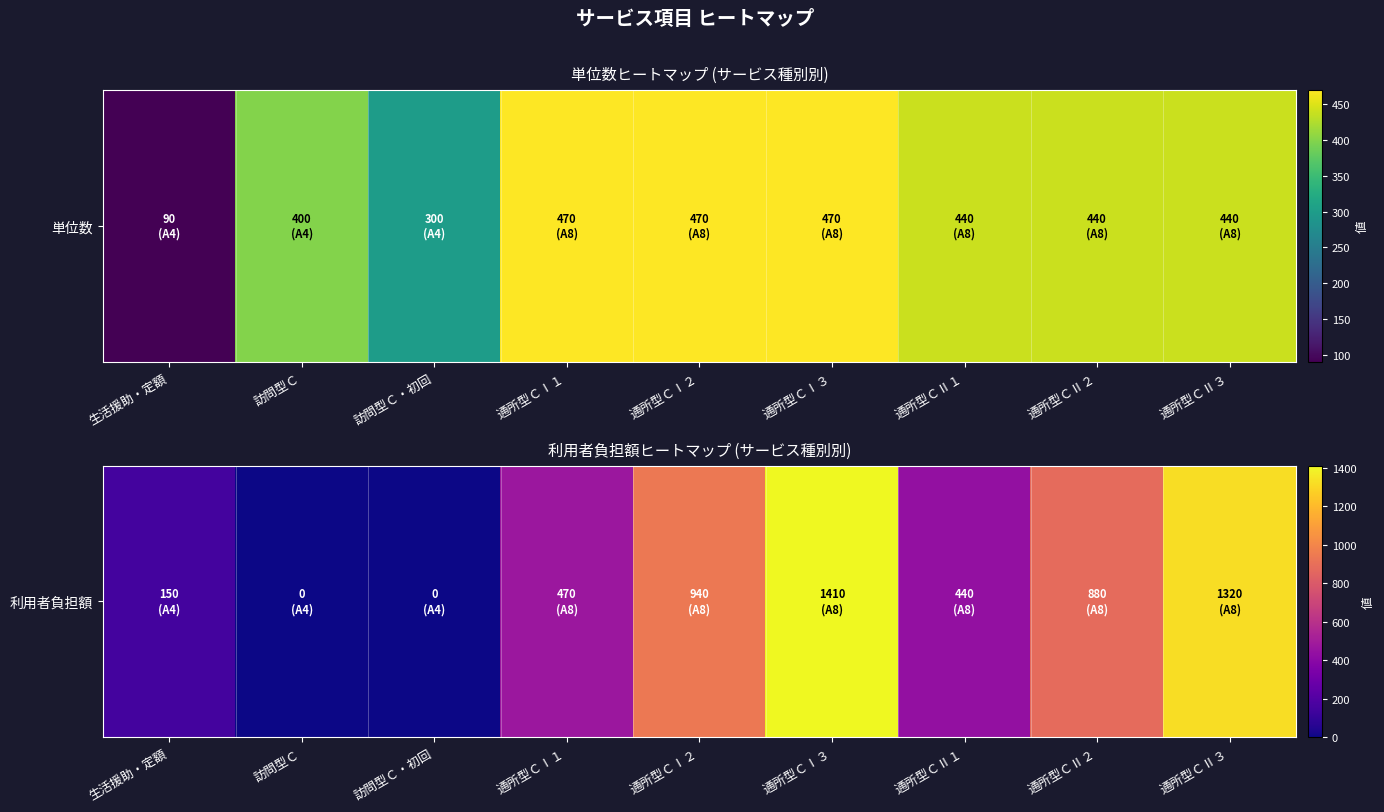

What is the difference between the second highest and minimum values?

1320